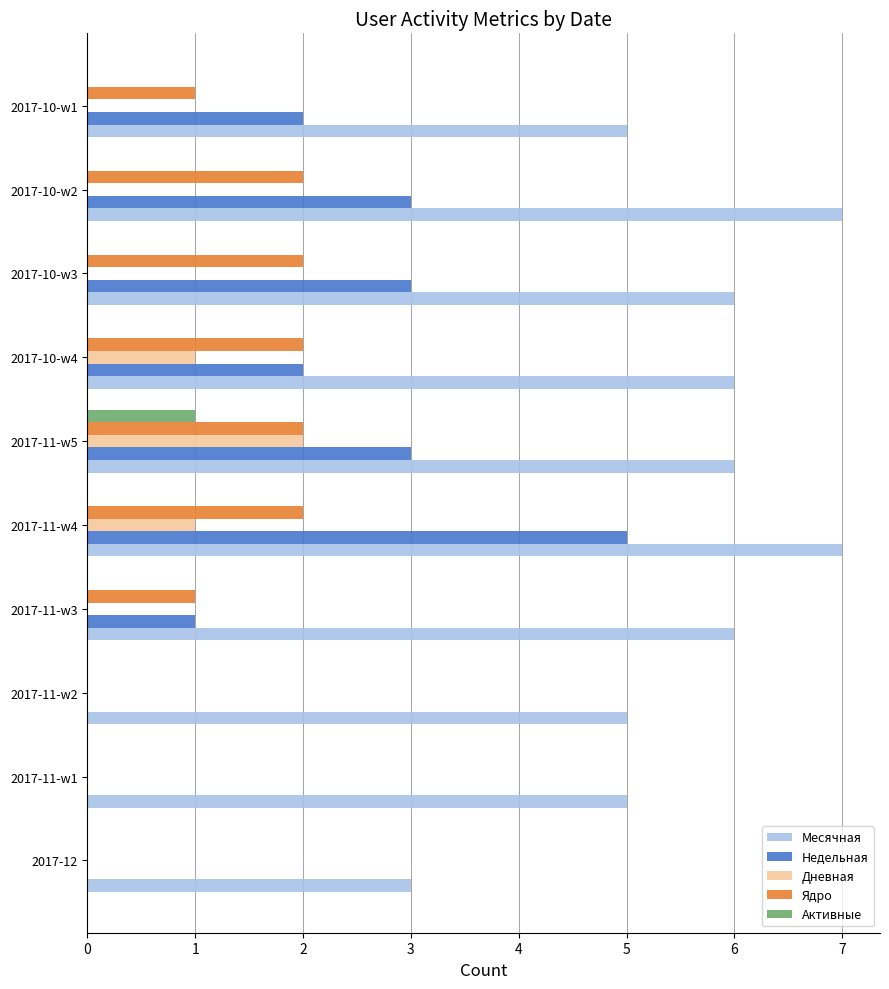

At which category is the sum across all series the highest?

2017-11-w4